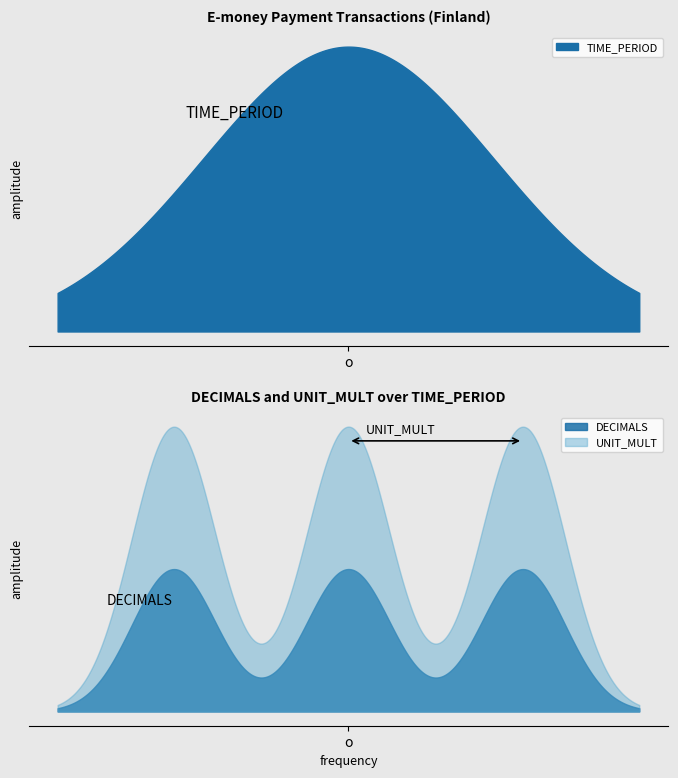

What is the sum of all TIME_PERIOD values?

18153